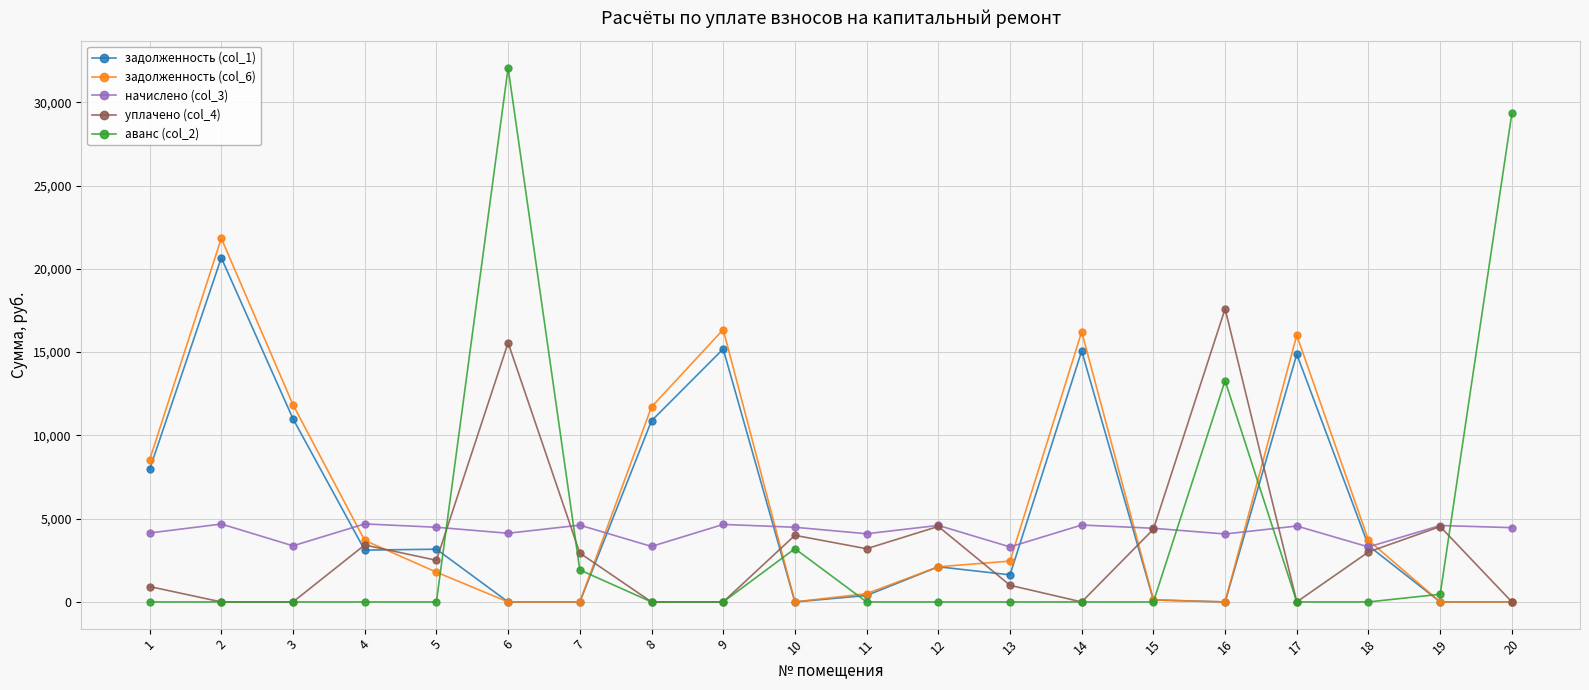

True or false: аванс (col_2) has more than 1 points higher than both neighbors.

True